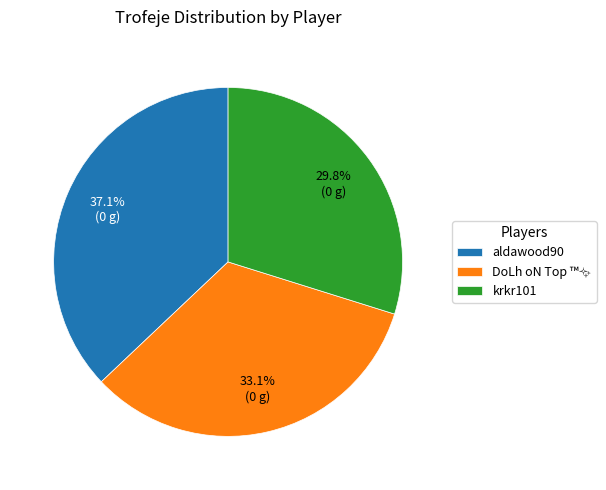

Do krkr101 and aldawood90 together represent more than half of the pie?

Yes